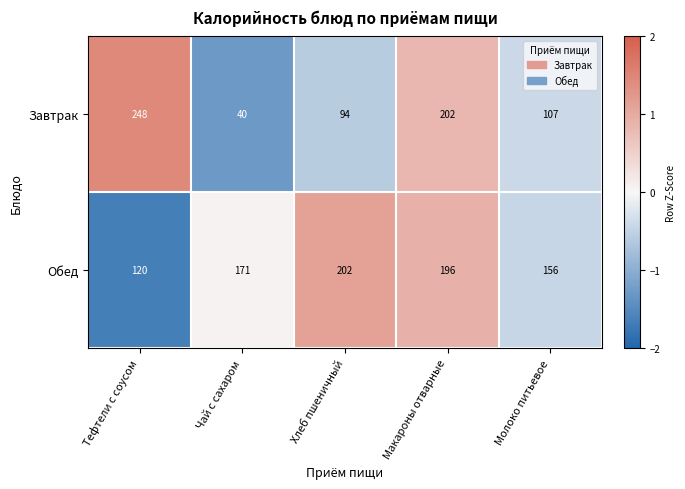

Between Тефтели с соусом and Чай с сахаром, which series saw the biggest shift?

Завтрак